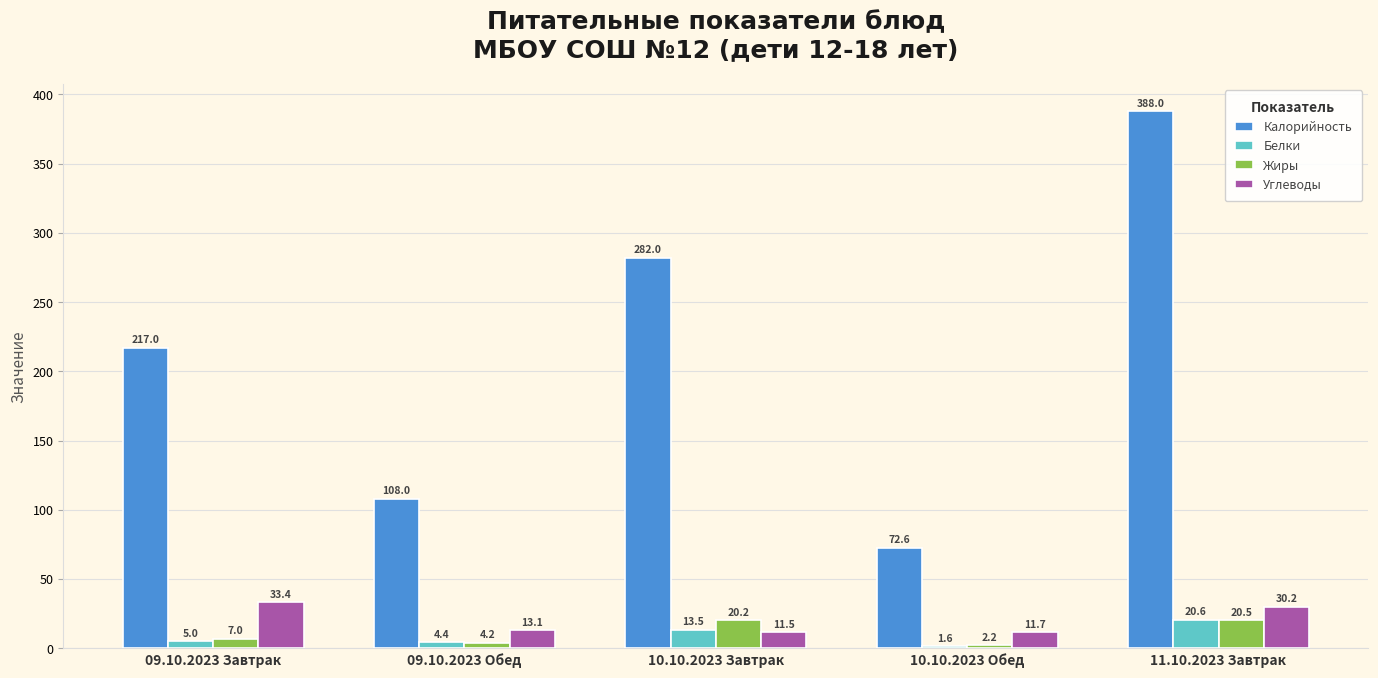

How many bars are there in each group?

4